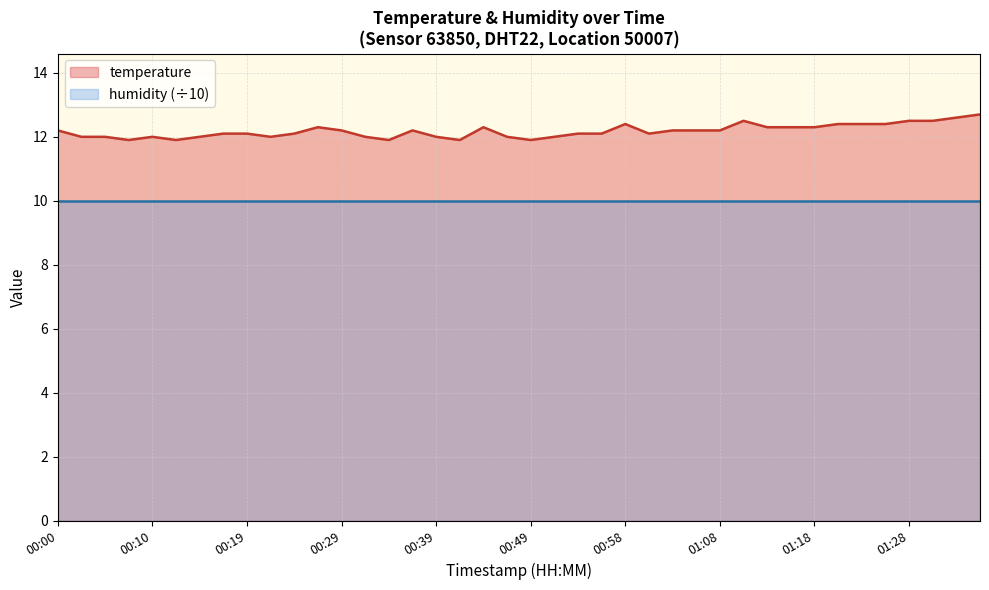

How many interior local valleys (lower than both neighbors) does the data have?

7